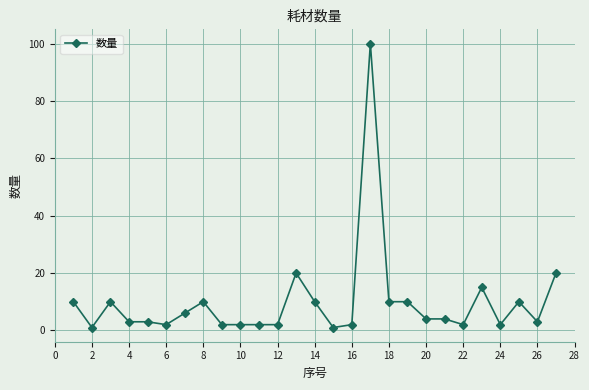

What is the smallest value displayed?

1